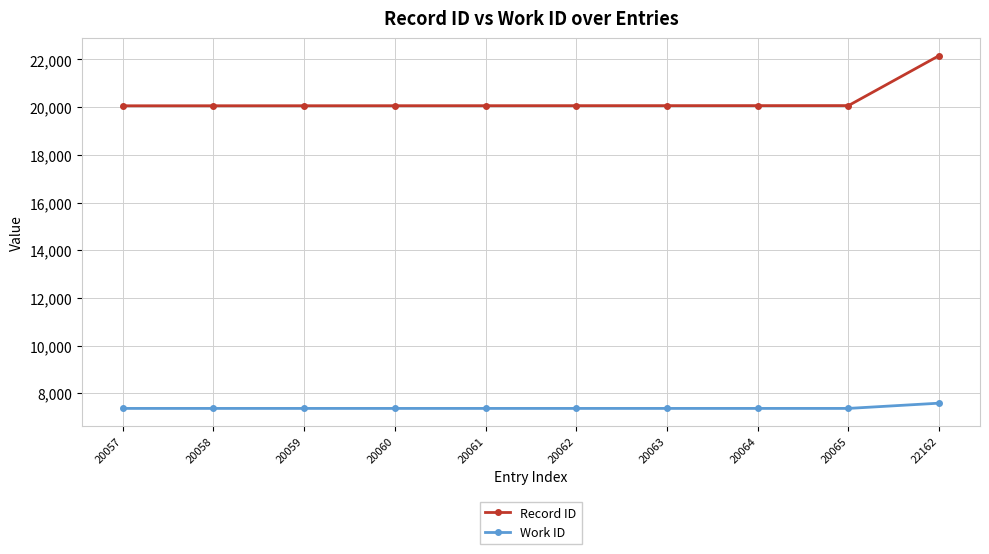

What is the minimum value shown in the chart?

7365